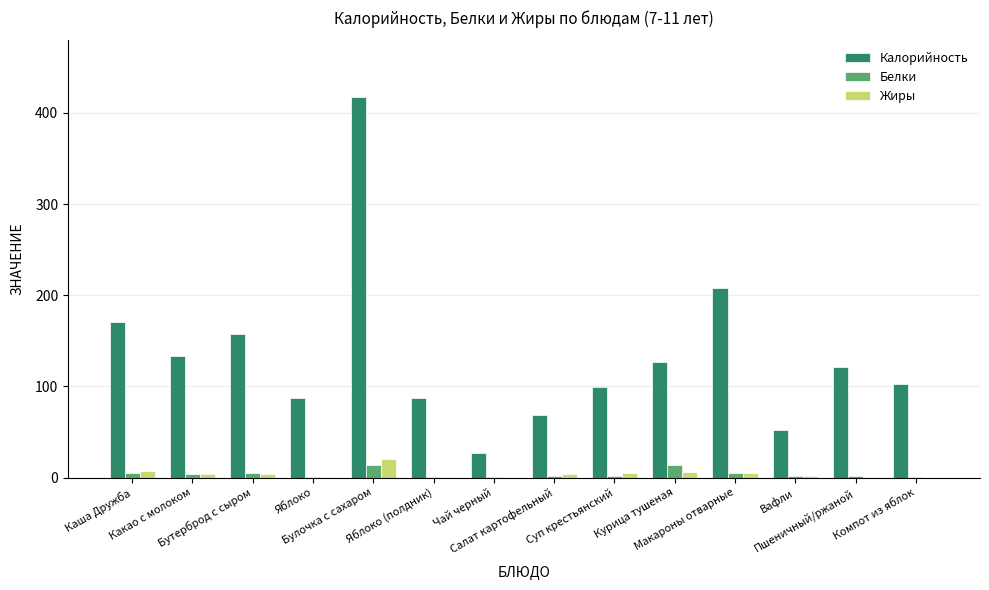

Is it true that Калорийность equals 48.6 at Яблоко?

False